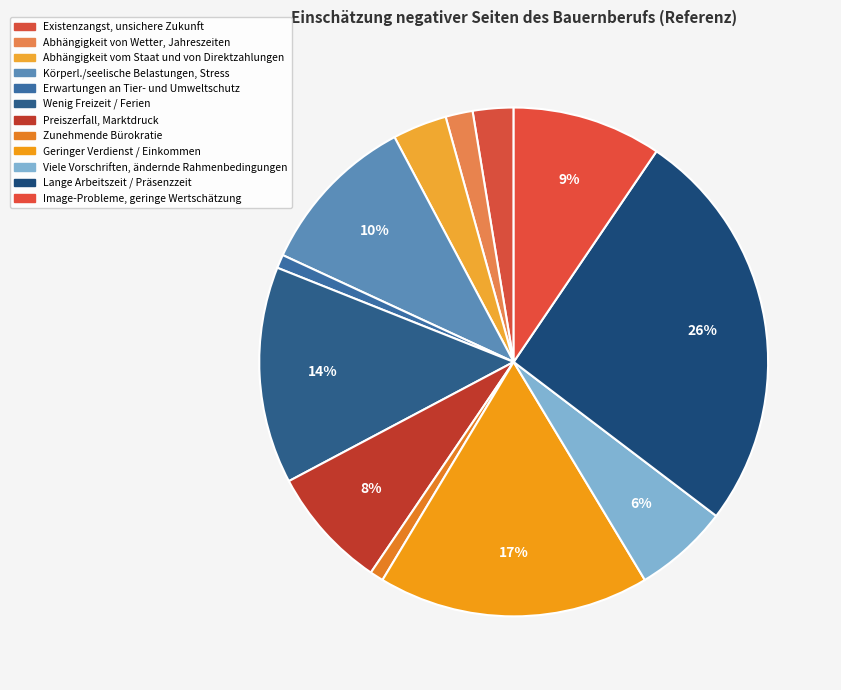

Which category has the smallest portion of the pie?

Erwartungen an Tier- und Umweltschutz